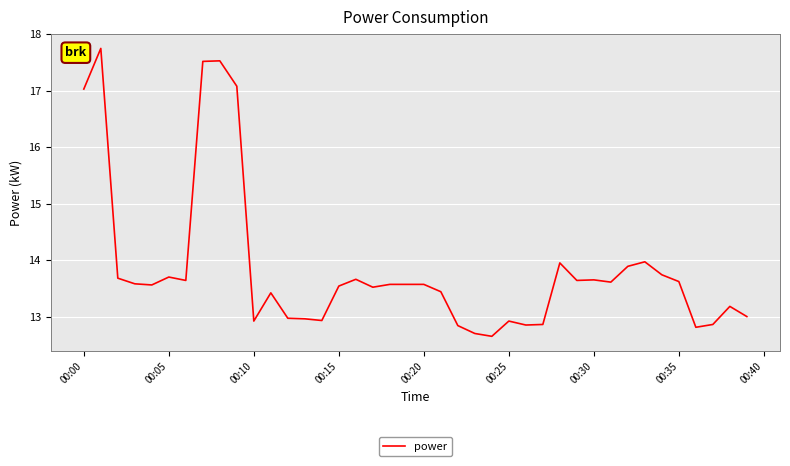

What is the difference between the maximum and minimum values?

5.1